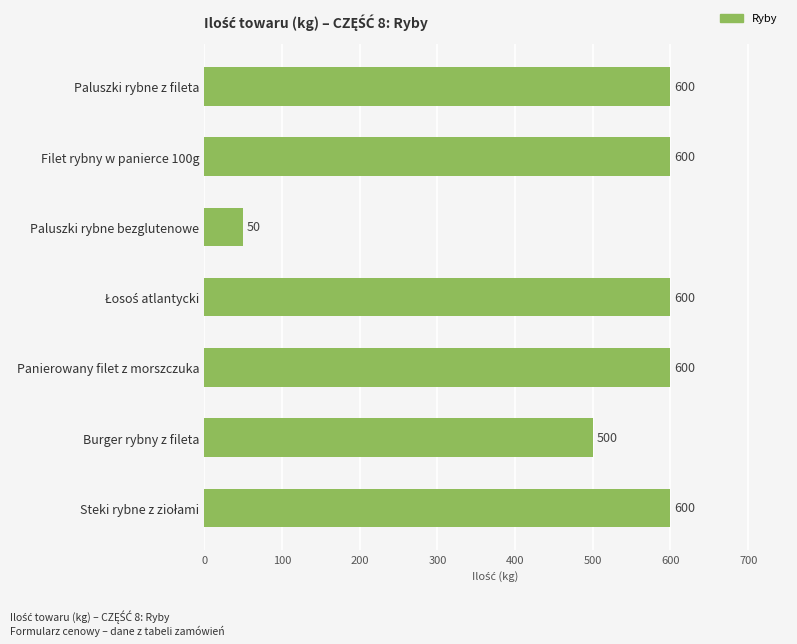

Count the number of categories in the chart.

7